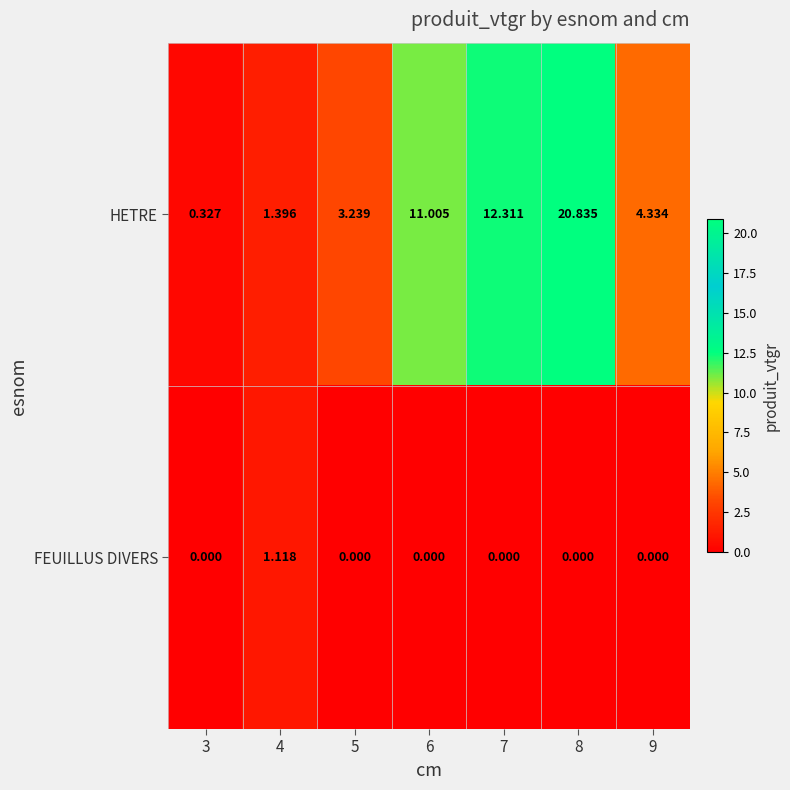

Is the value of FEUILLUS DIVERS at 4 greater than the value of HETRE at 4?

No